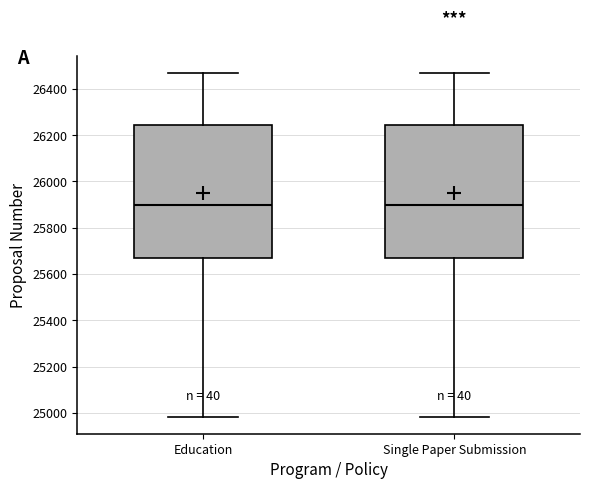

Reading left to right, read every box against the y-axis: the position of its median line, the range the box covers, and the ends of its whiskers. The values are not printed on the chart, so give them approximately, as read against the axis.

Education: median 25900, box 25660 to 26240, whiskers 24980 to 26460
Single Paper Submission: median 25900, box 25660 to 26240, whiskers 24980 to 26460